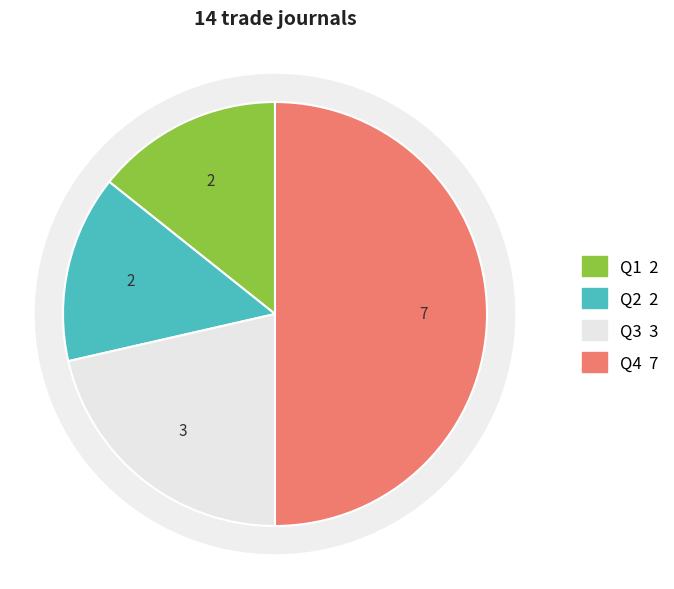

What is the largest slice in the pie chart?

Q4